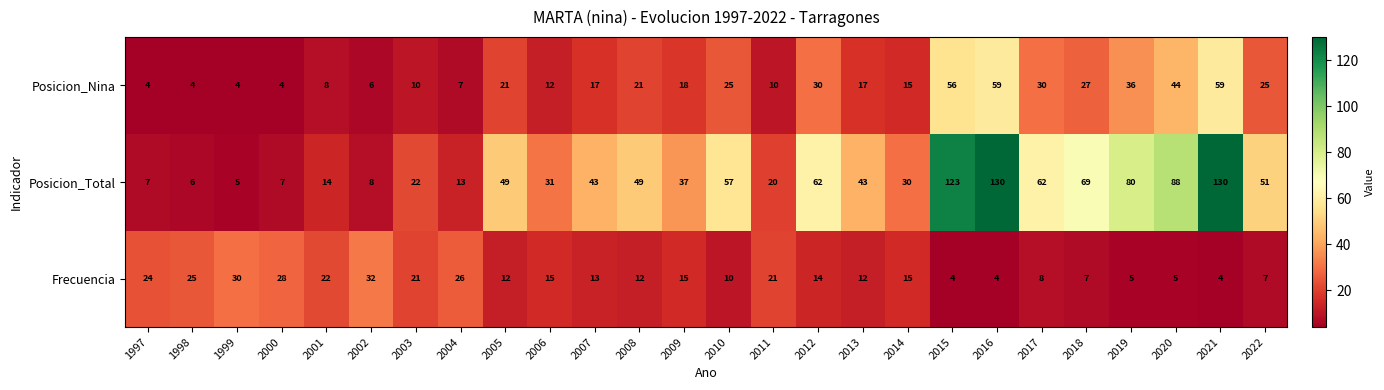

What is the total value across all series at 2016?

193